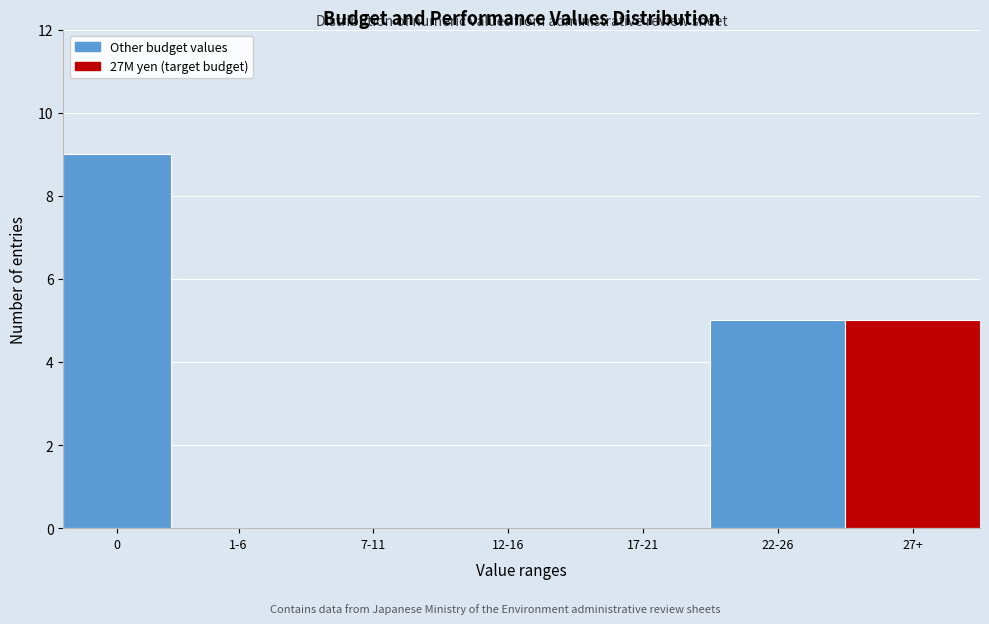

Reading left to right, extract all data points from this chart.

0=9	1-6=0	7-11=0	12-16=0	17-21=0	22-26=5	27+=5